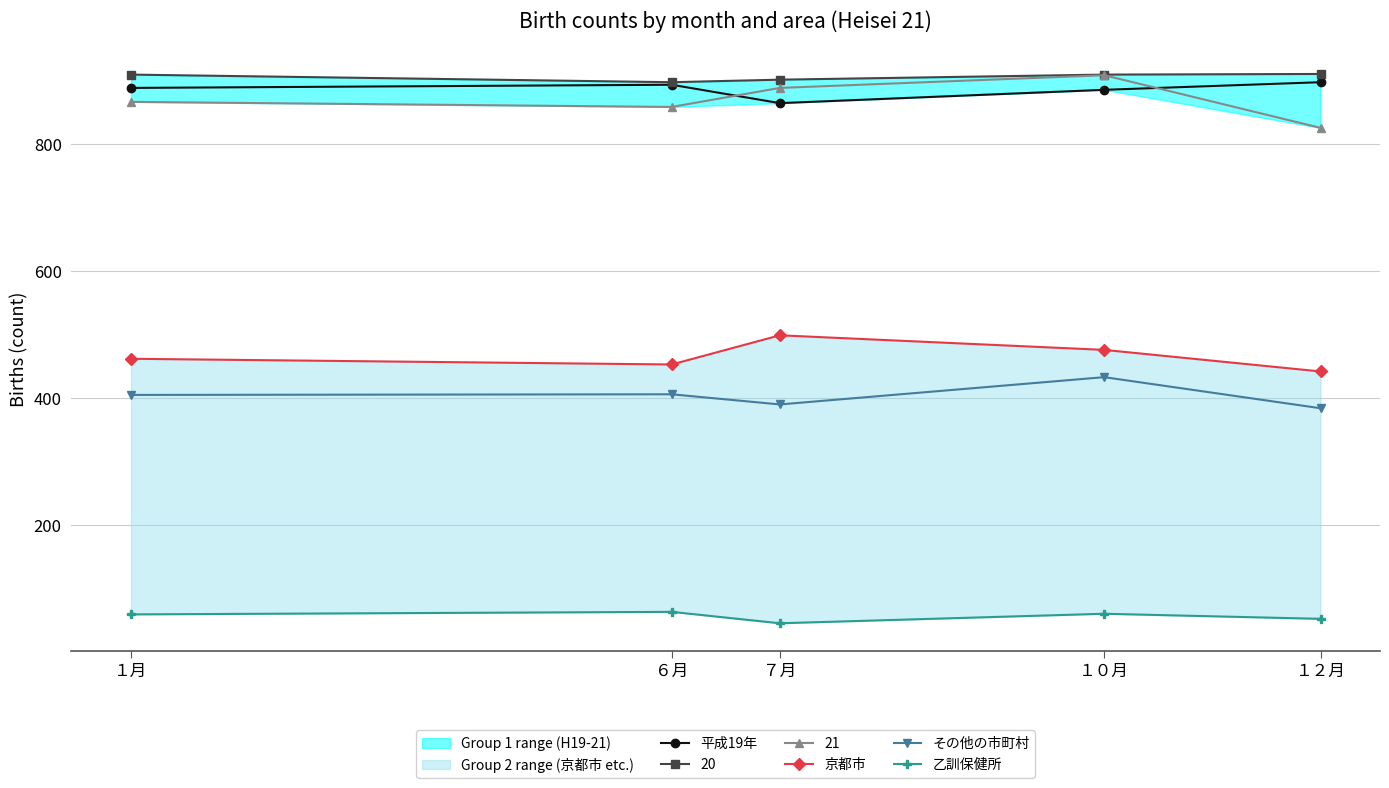

What is the label of the 2nd point from the left?

６月